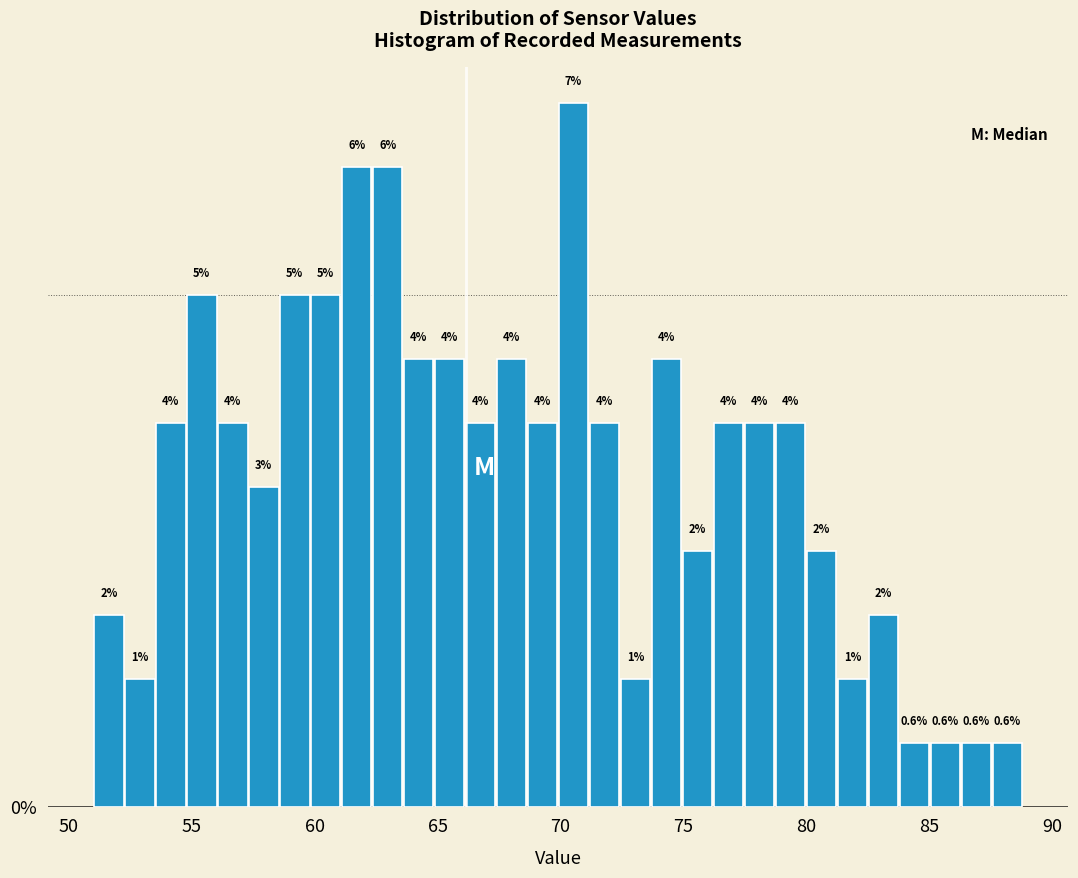

Read against the x-axis, roughly where is the centre of the tallest bar?

70.5